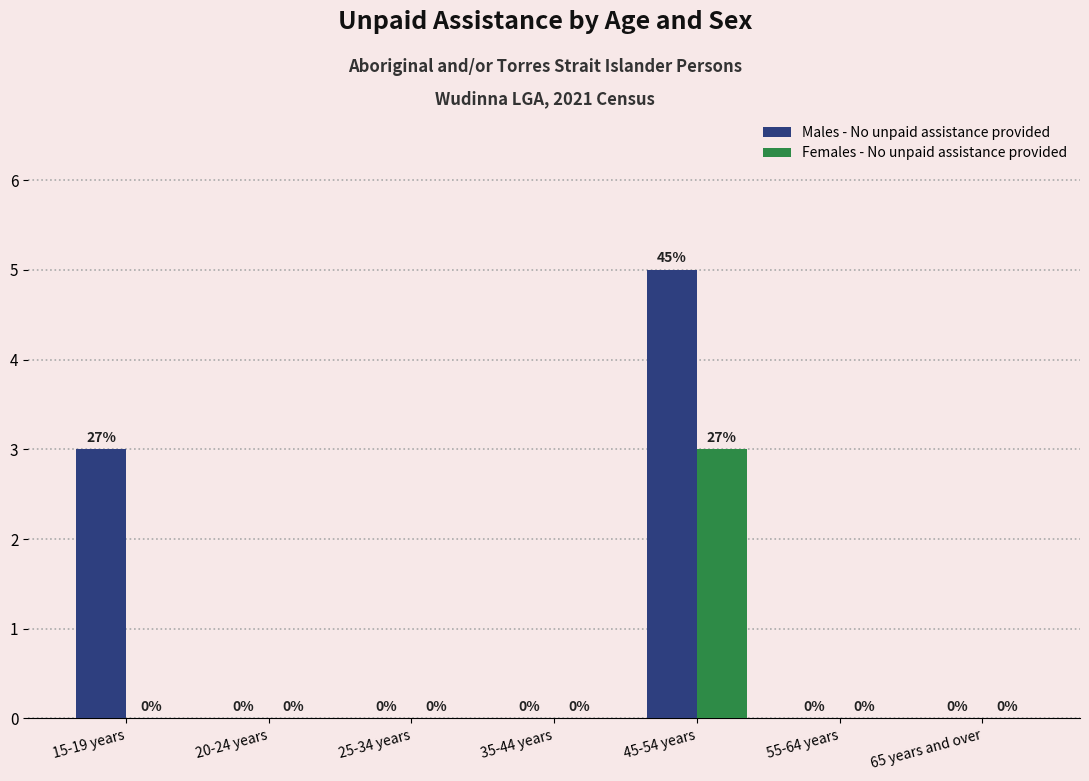

What is the total value across all series at 45-54 years?

8